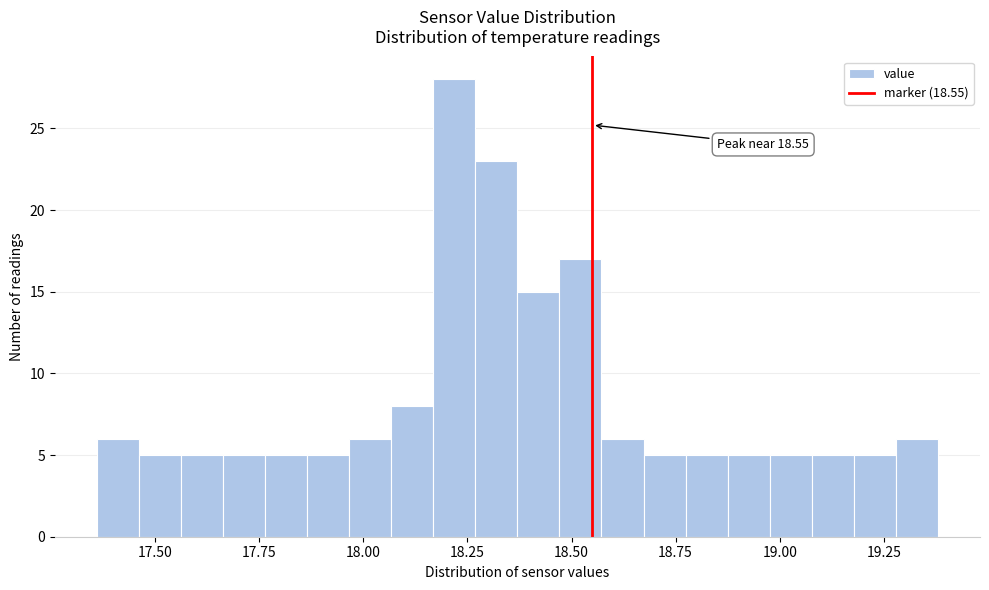

Read against the x-axis, roughly where is the centre of the tallest bar?

18.20